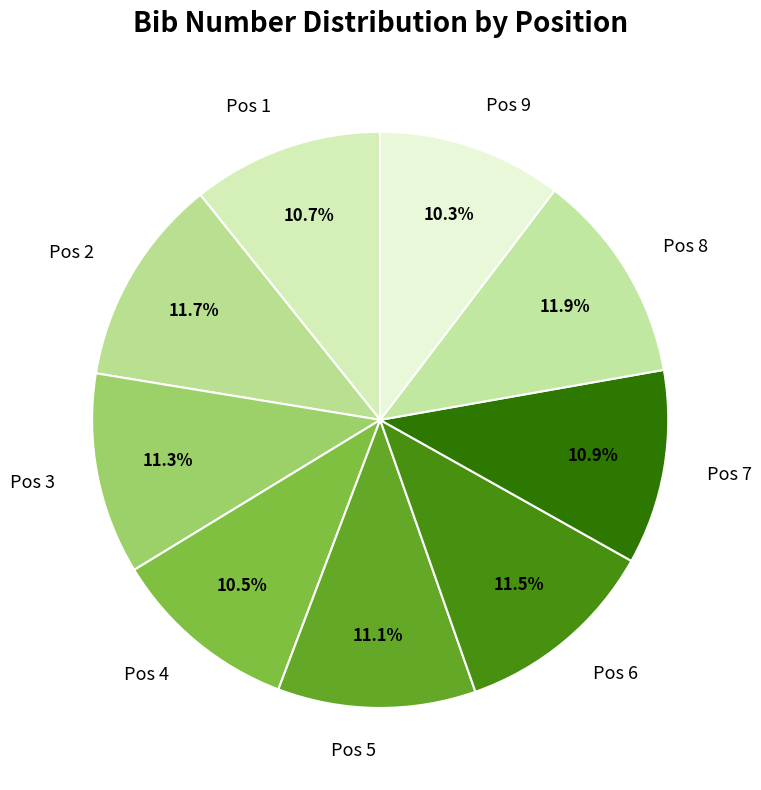

What percentage do Pos 9 and Pos 2 together represent?

22.0%